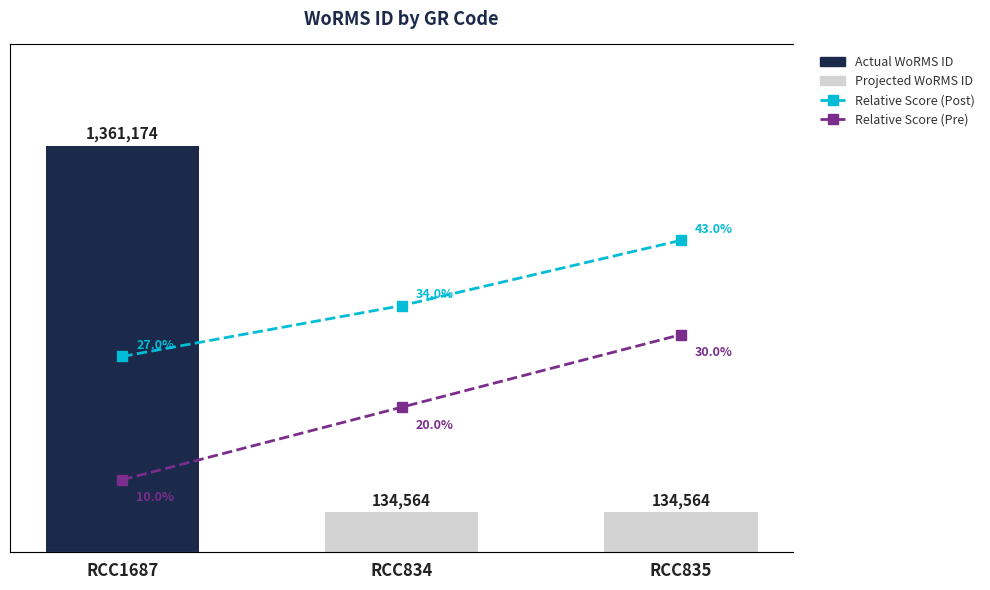

Which category has the highest value in the Relative Score (Post) series?

RCC835